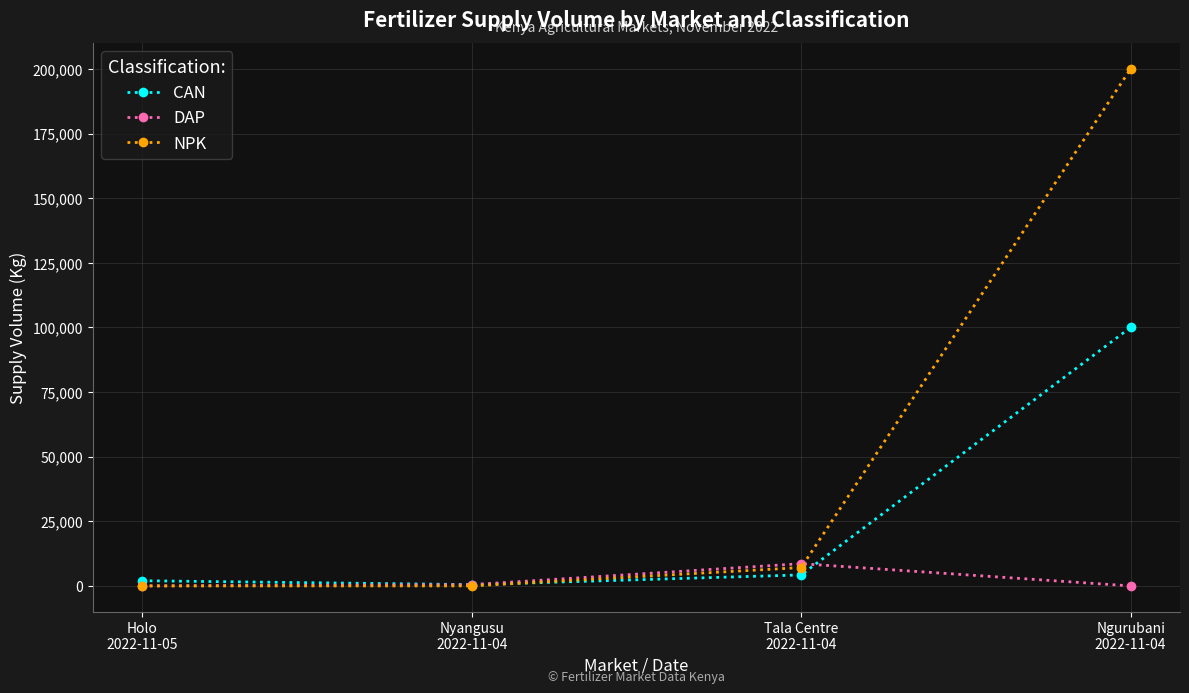

Which series has the widest spread of values?

NPK